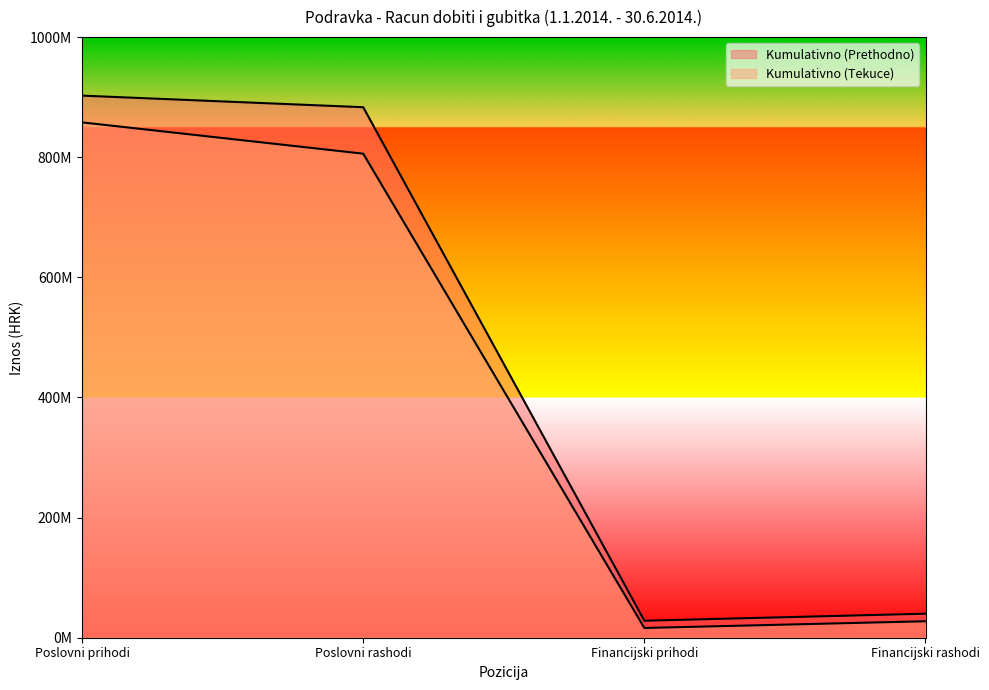

What is the average value of the Kumulativno (Tekuce) series?

426892904